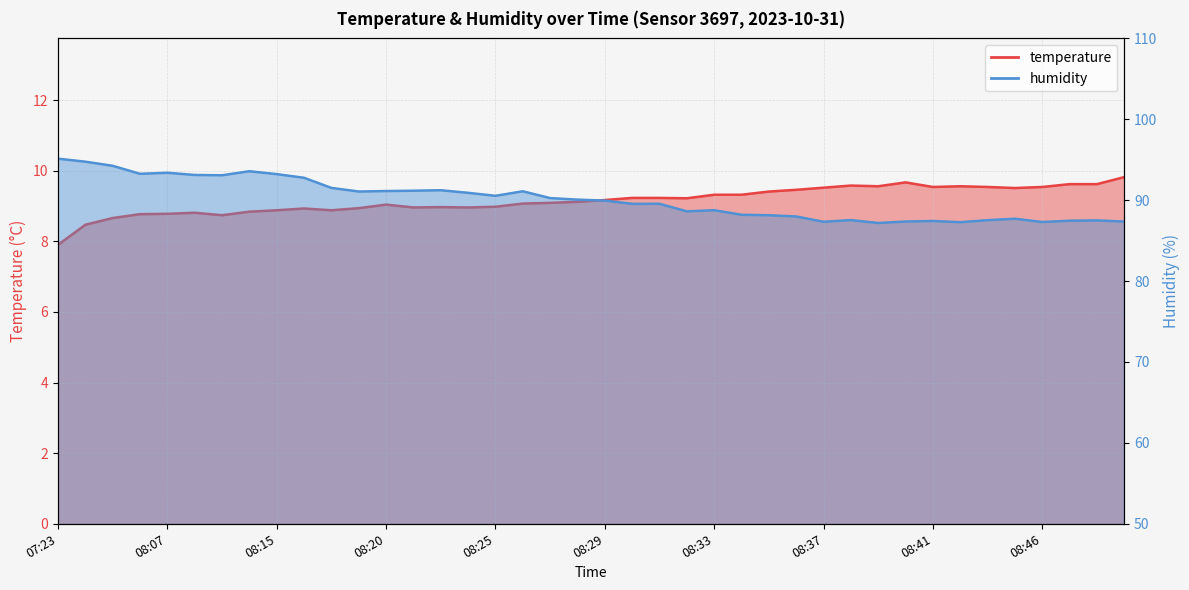

Reading left to right, what are all the values shown in this chart?

temperature: 7.9	8.5	8.7	8.8	8.8	8.8	8.7	8.8	8.9	8.9	8.9	8.9	9.0	9.0	9.0	9.0	9.0	9.1	9.1	9.1	9.2	9.2	9.2	9.2	9.3	9.3	9.4	9.5	9.5	9.6	9.6	9.7	9.5	9.6	9.5	9.5	9.5	9.6	9.6	9.8
humidity: 95.1	94.8	94.2	93.3	93.4	93.1	93.1	93.6	93.2	92.8	91.5	91.1	91.1	91.2	91.2	90.9	90.5	91.1	90.3	90.1	90.0	89.5	89.6	88.6	88.8	88.2	88.1	88.0	87.3	87.5	87.2	87.4	87.4	87.3	87.5	87.7	87.3	87.5	87.5	87.4